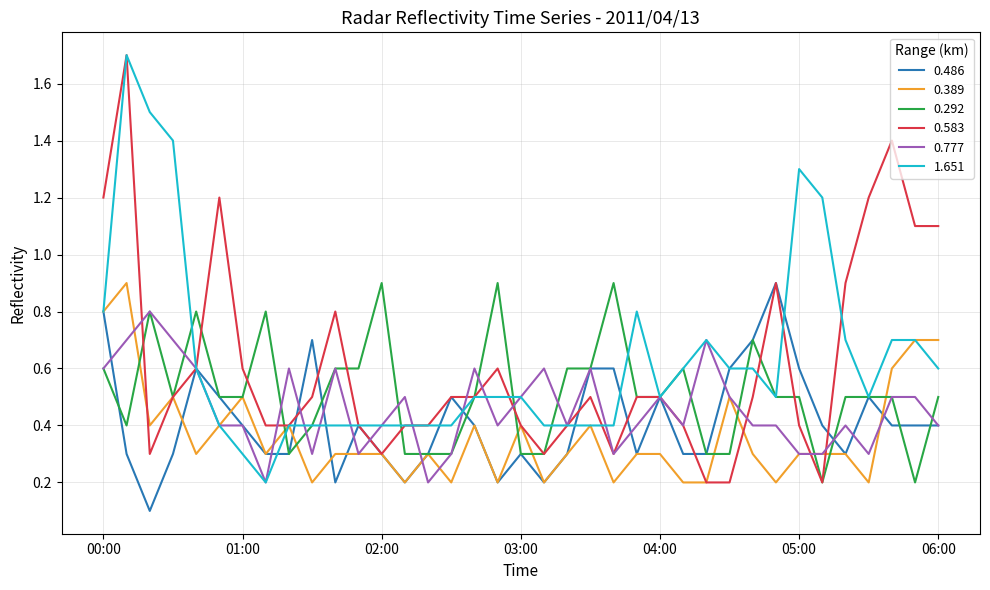

What is the highest value of the 0.486 series?

0.9